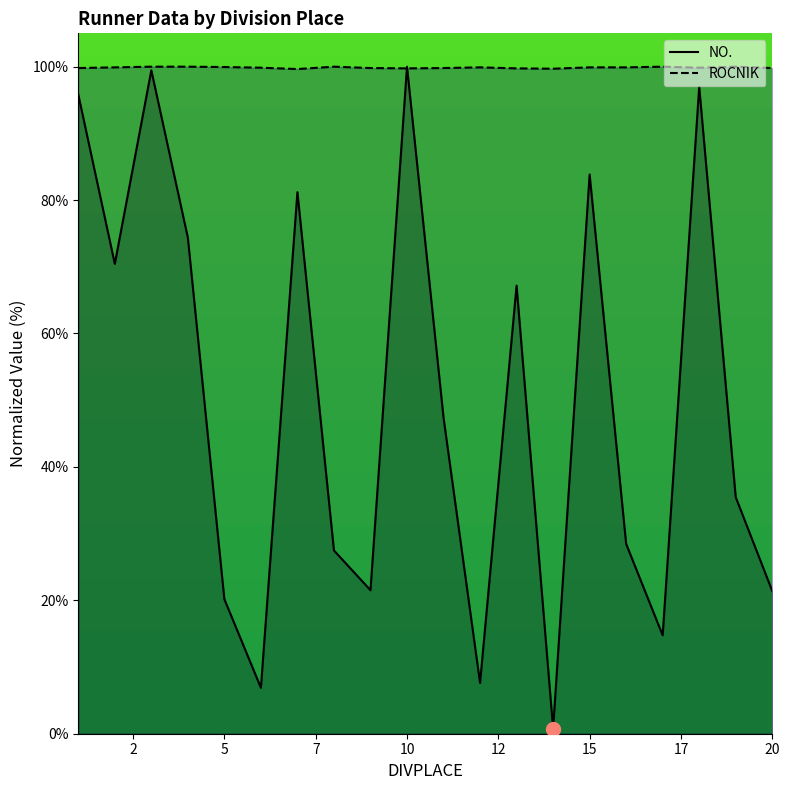

What is the sum of all ROCNIK values?

1997.3